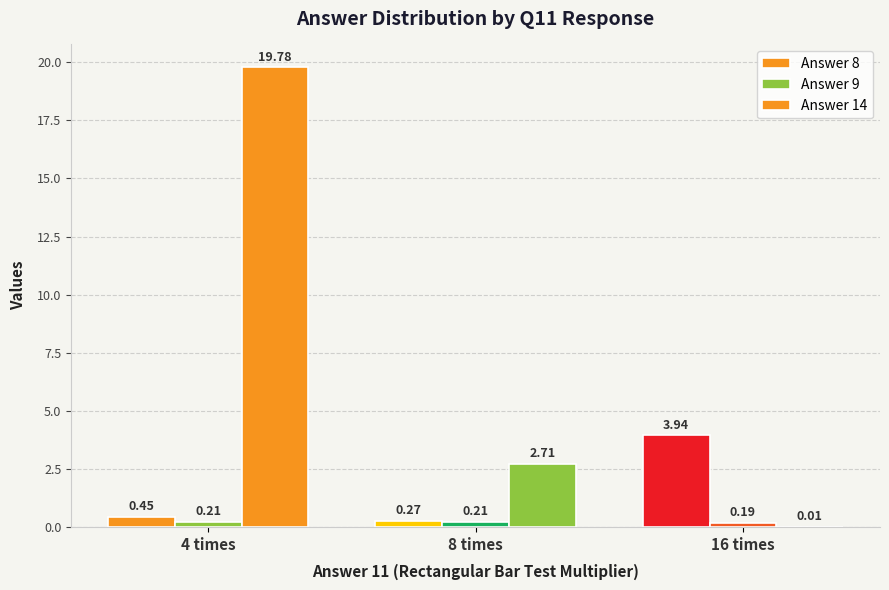

What is the difference between the Answer 14 values at 8 times and 16 times?

2.7